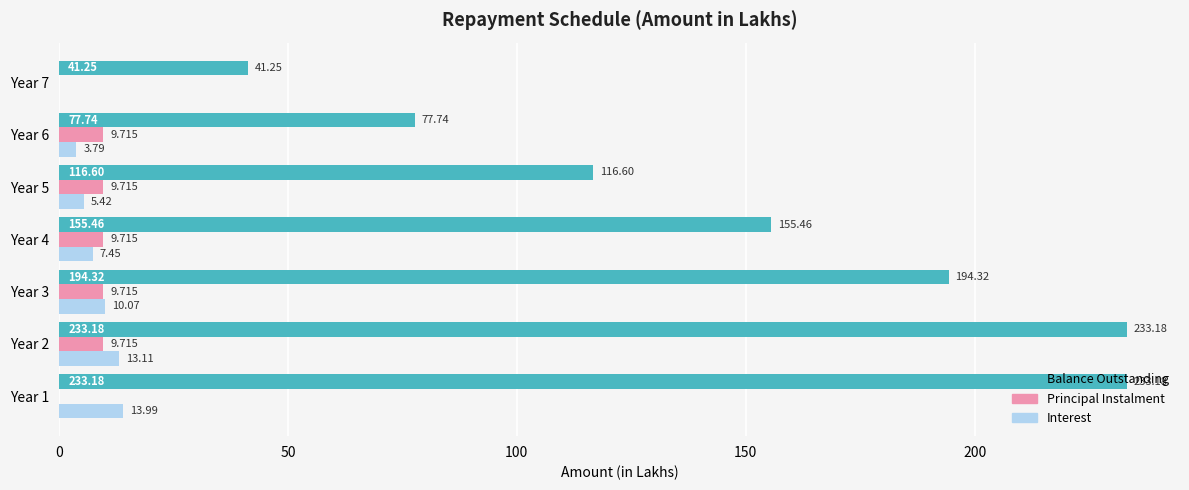

Which series has the largest total across all categories?

Balance Outstanding